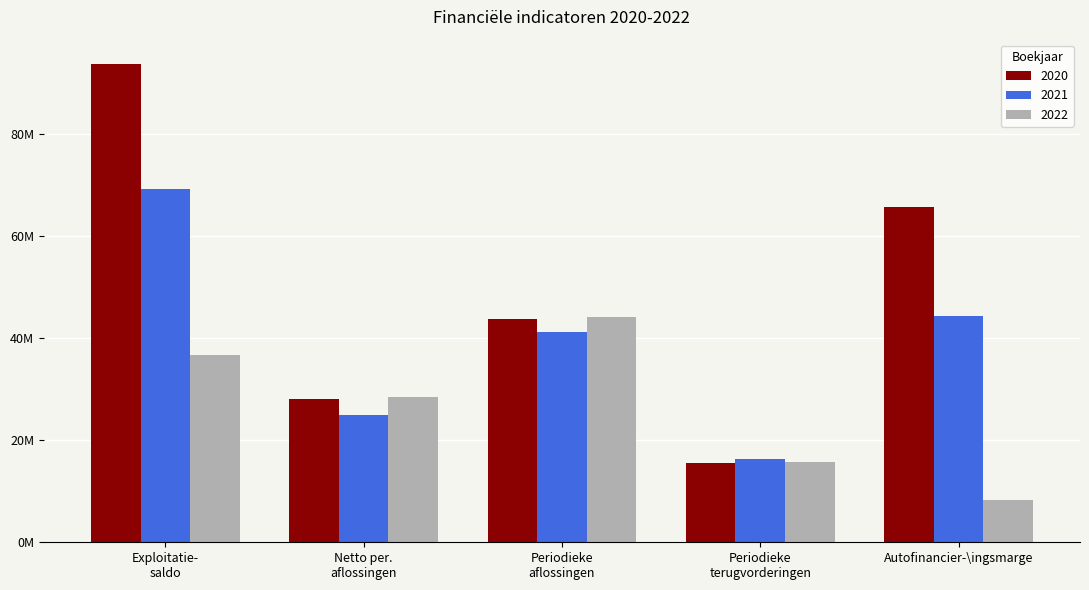

Reading left to right, list all the values displayed in this chart.

2020: 93827321.8	28168660.0	43716190.0	15547530.0	65658661.8
2021: 69253142.0	24910444.6	41136622.3	16226177.8	44342697.5
2022: 36720494.1	28404841.6	44129648.6	15724807.0	8315652.5